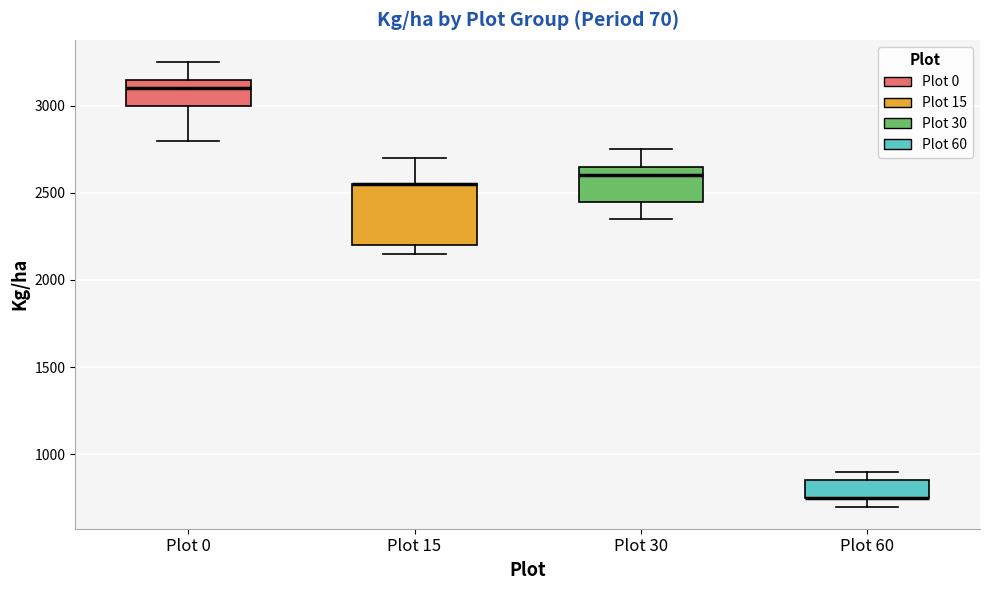

Reading left to right, transcribe this box plot: for each box, give where its median line is, the range the box spans, and where its two whiskers end, as read against the y-axis. The values are not printed on the chart, so give them approximately, as read against the axis.

Plot 0: median 3100, box 3000 to 3150, whiskers 2800 to 3250
Plot 15: median 2550 (drawn on the box's upper edge), box 2200 to 2550, whiskers 2150 to 2700
Plot 30: median 2600, box 2450 to 2650, whiskers 2350 to 2750
Plot 60: median 750 (drawn on the box's lower edge), box 750 to 850, whiskers 700 to 900